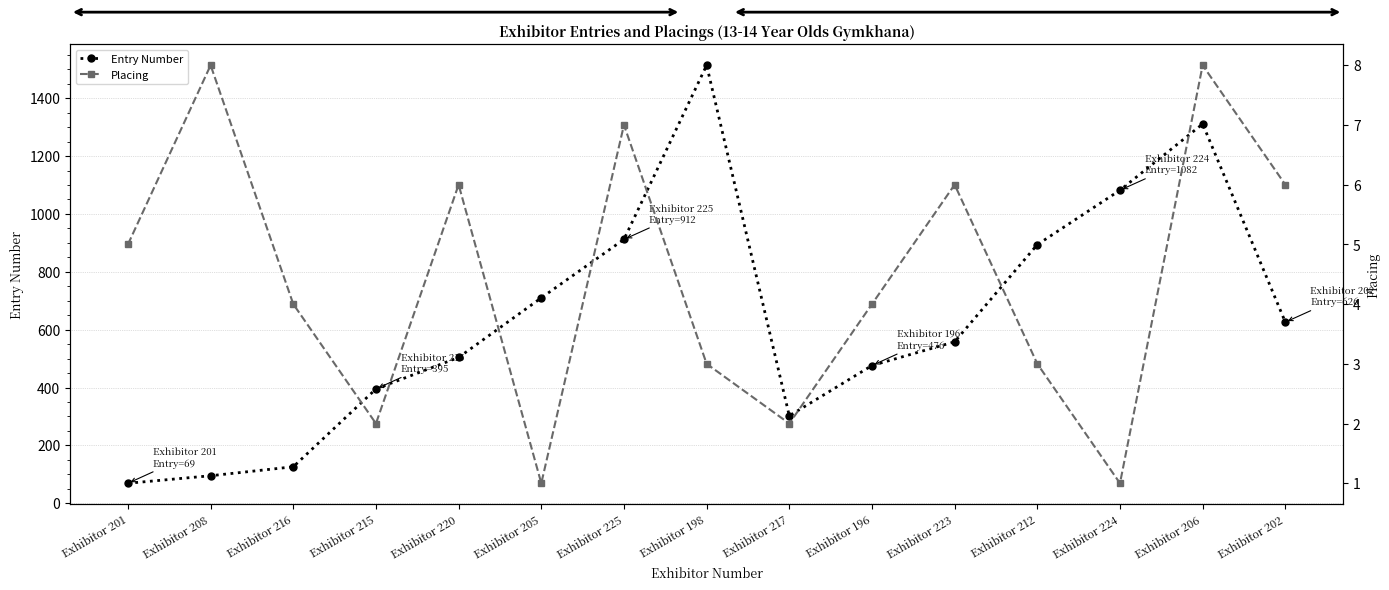

At how many categories does at least one series exceed 1057?

3